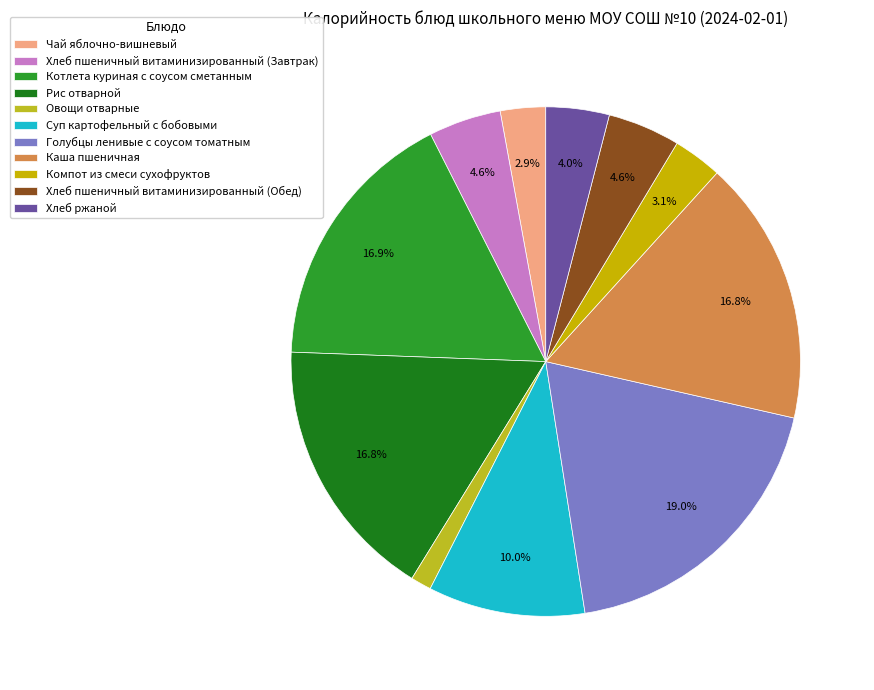

Rank the categories by value from highest to lowest.

Голубцы ленивые с соусом томатным, Котлета куриная с соусом сметанным, Каша пшеничная, Рис отварной, Суп картофельный с бобовыми, Хлеб пшеничный витаминизированный (Завтрак), Хлеб пшеничный витаминизированный (Обед), Хлеб ржаной, Компот из смеси сухофруктов, Чай яблочно-вишневый, Овощи отварные